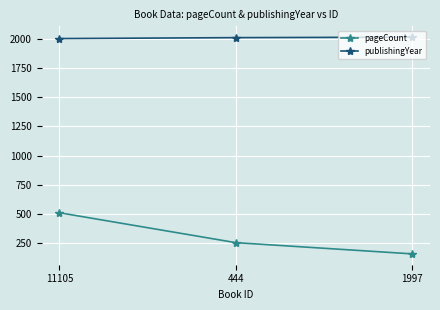

What is the total value across all series at 1997?

2174